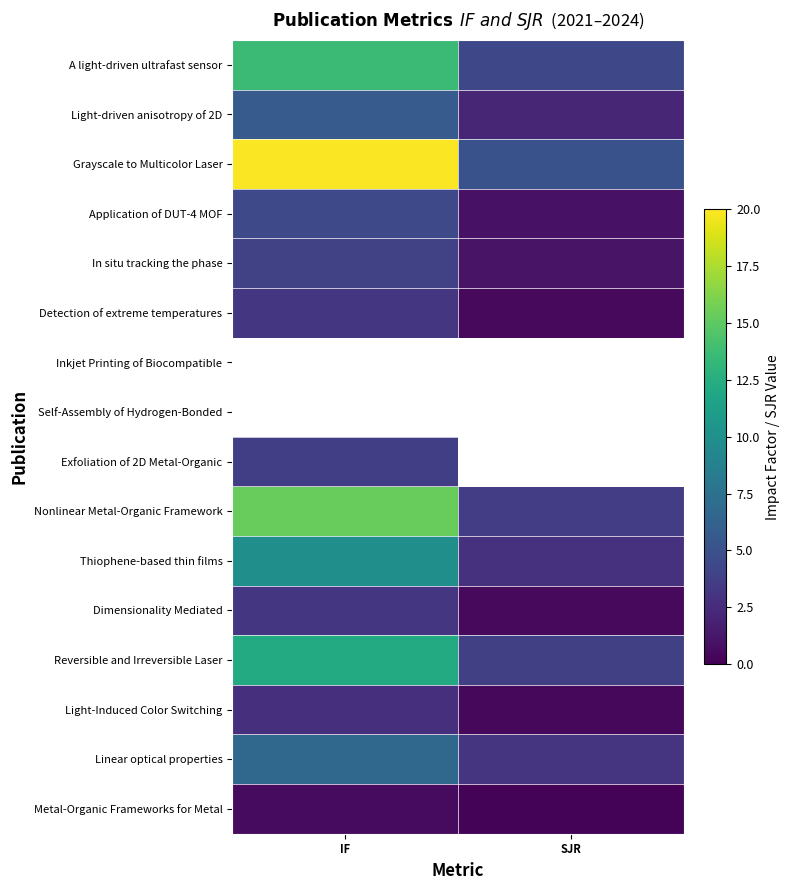

What is the difference between the highest and lowest values at SJR?

4.8